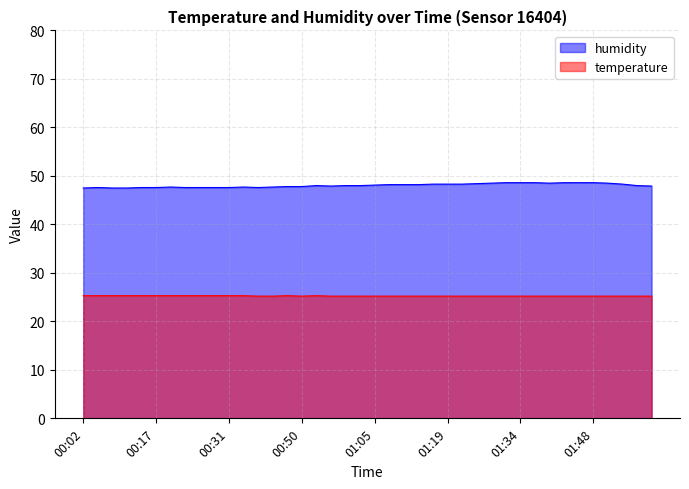

How many lines are shown in the chart?

2